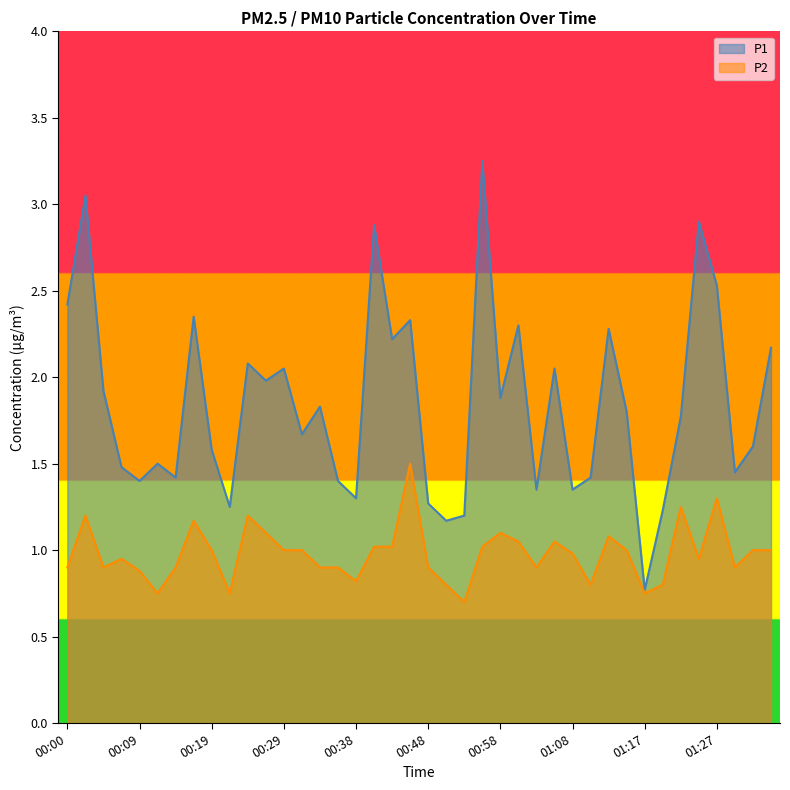

Where does the P2 series first go above 1?

00:02